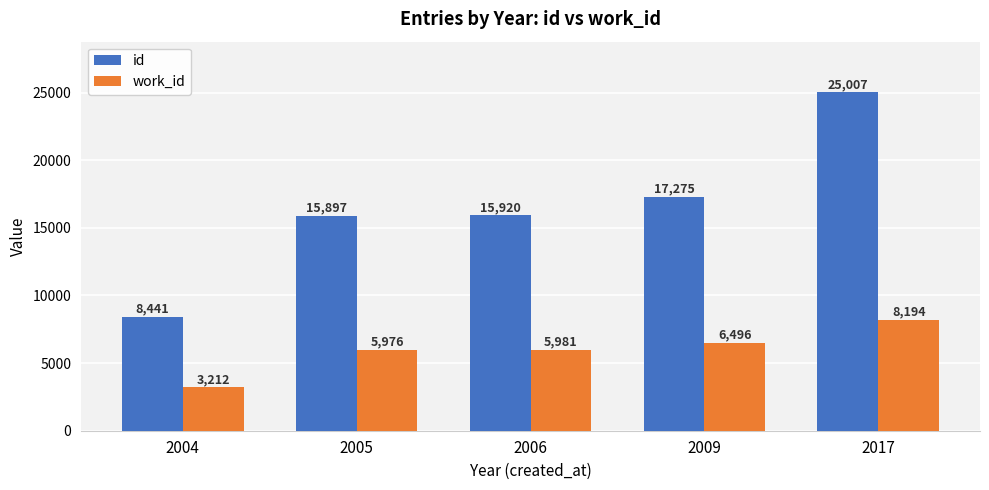

What is the difference between the highest and lowest values at 2005?

9921